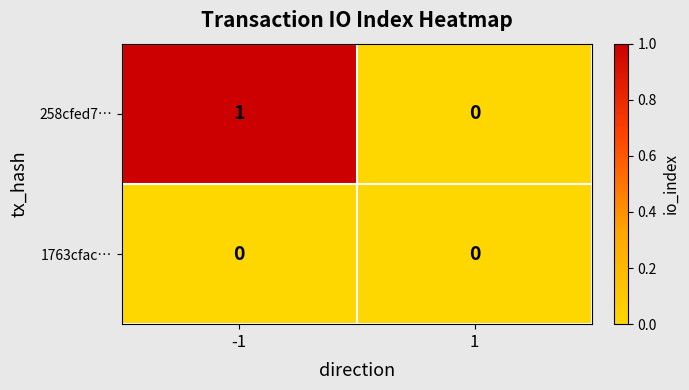

What is the total value across all series at -1?

1